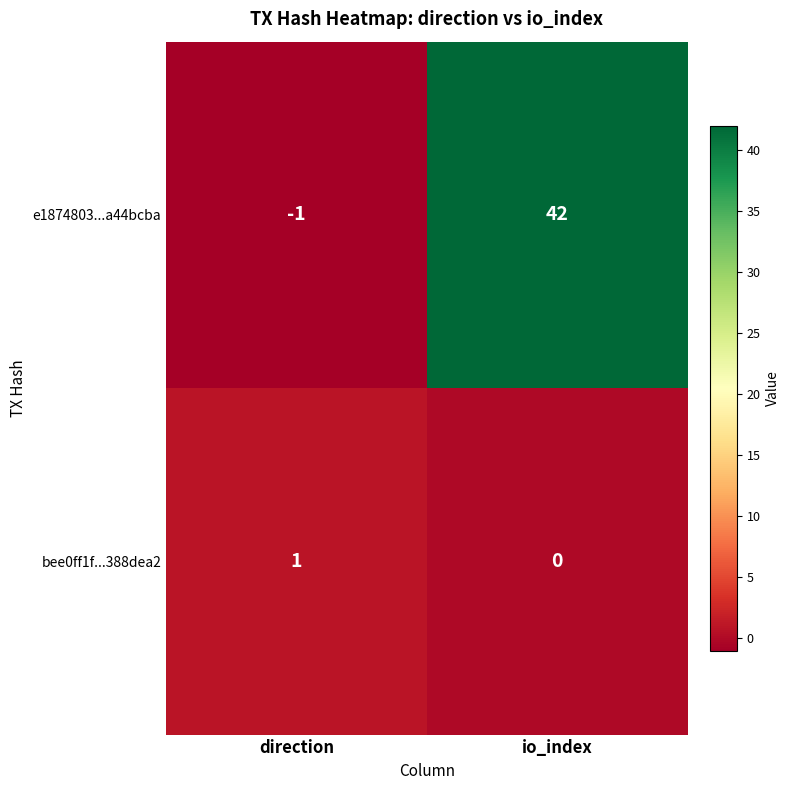

What is the sum of all e1874803...a44bcba values?

41